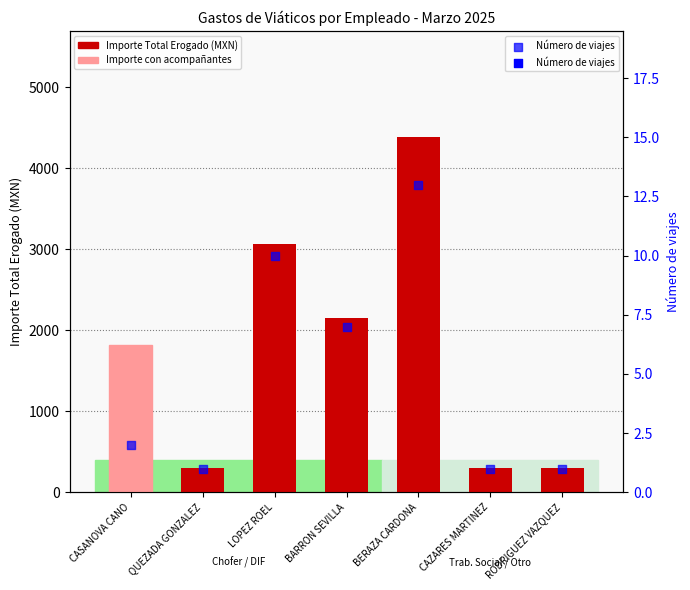

Which series reaches the maximum Y coordinate?

Importe Total Erogado